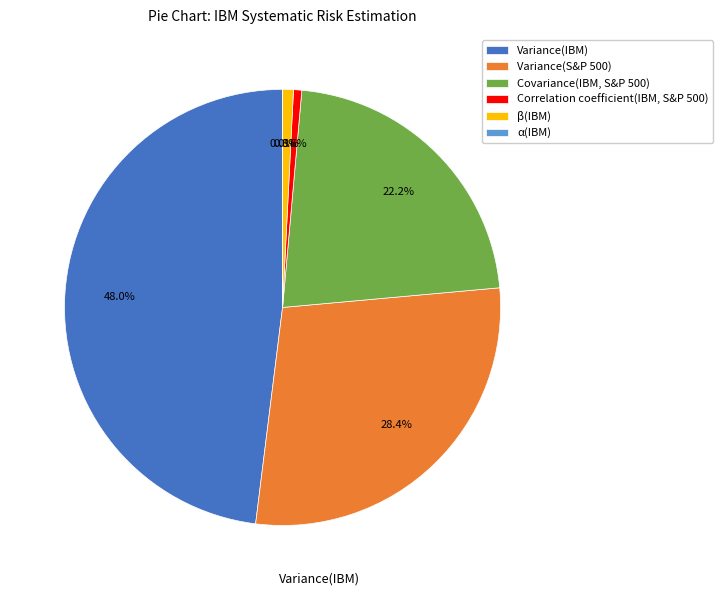

Does any single category account for the majority?

No